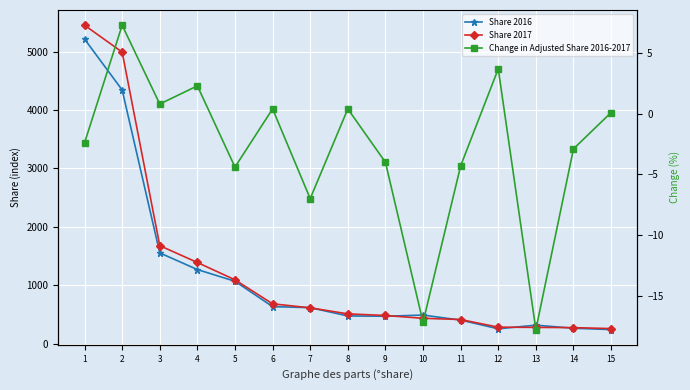

Is the value of Change in Adjusted Share 2016-2017 at 4 greater than the value of Share 2017 at 1?

No